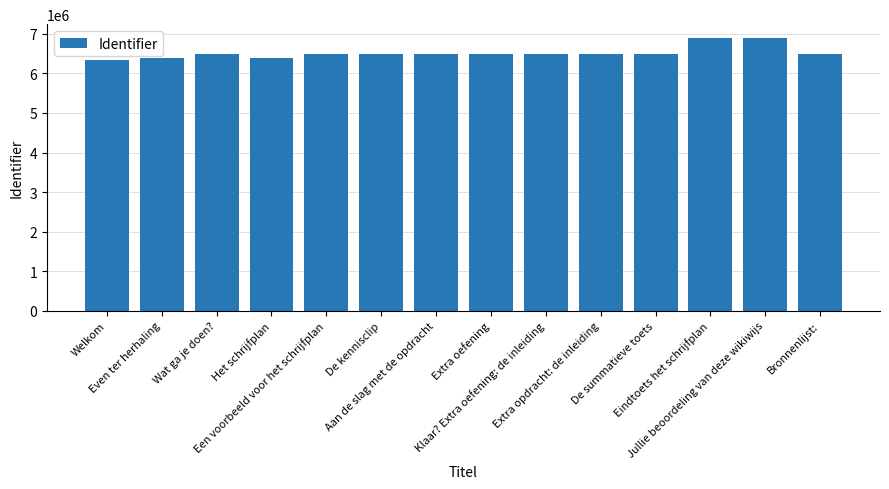

What position from the left is Wat ga je doen??

3